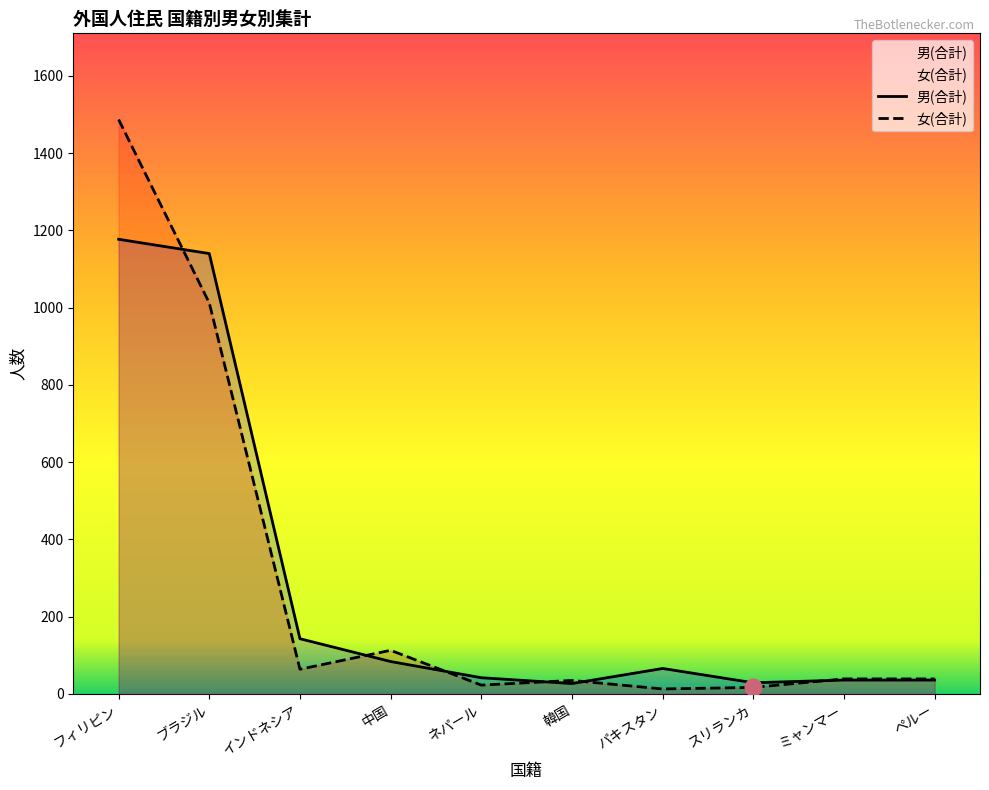

Reading left to right, what are all the values shown in this chart?

男(合計): 1177	1140	143	84	42	27	66	29	36	36
女(合計): 1487	1012	64	113	23	35	13	17	39	39